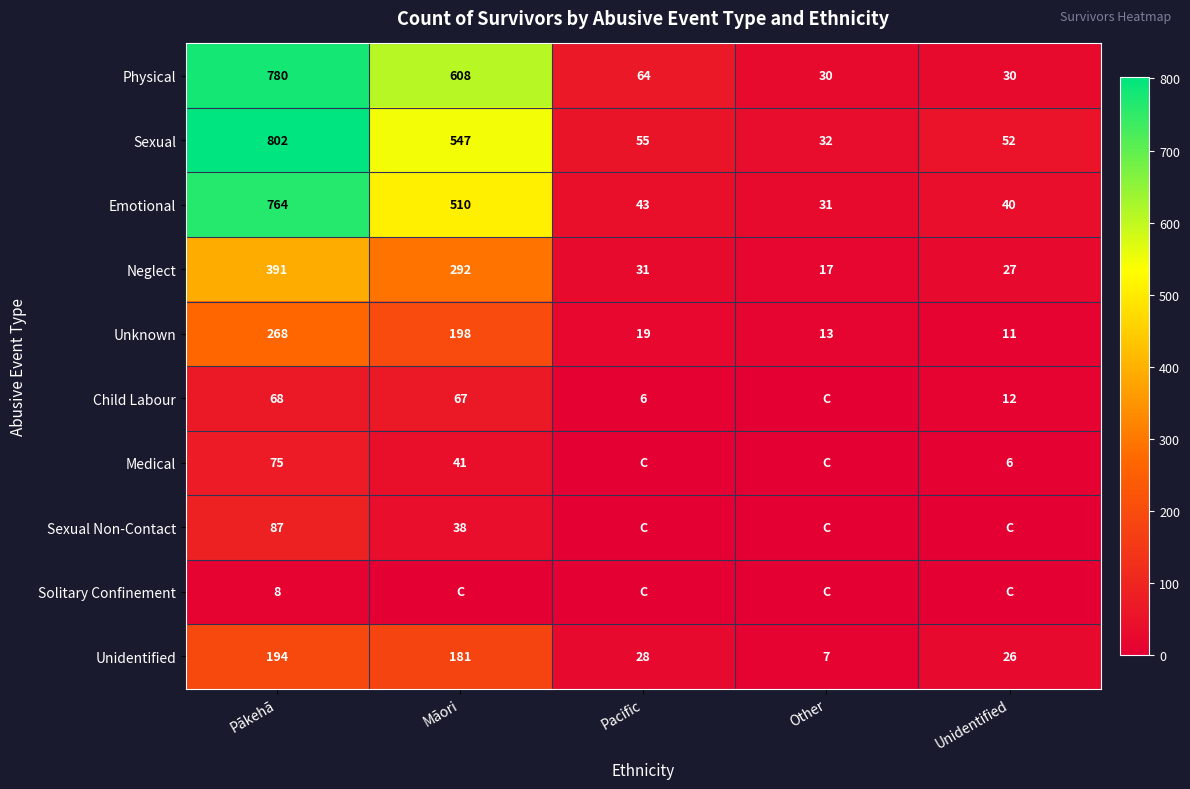

Read the Unidentified value at Pākehā, to the nearest 50.

200